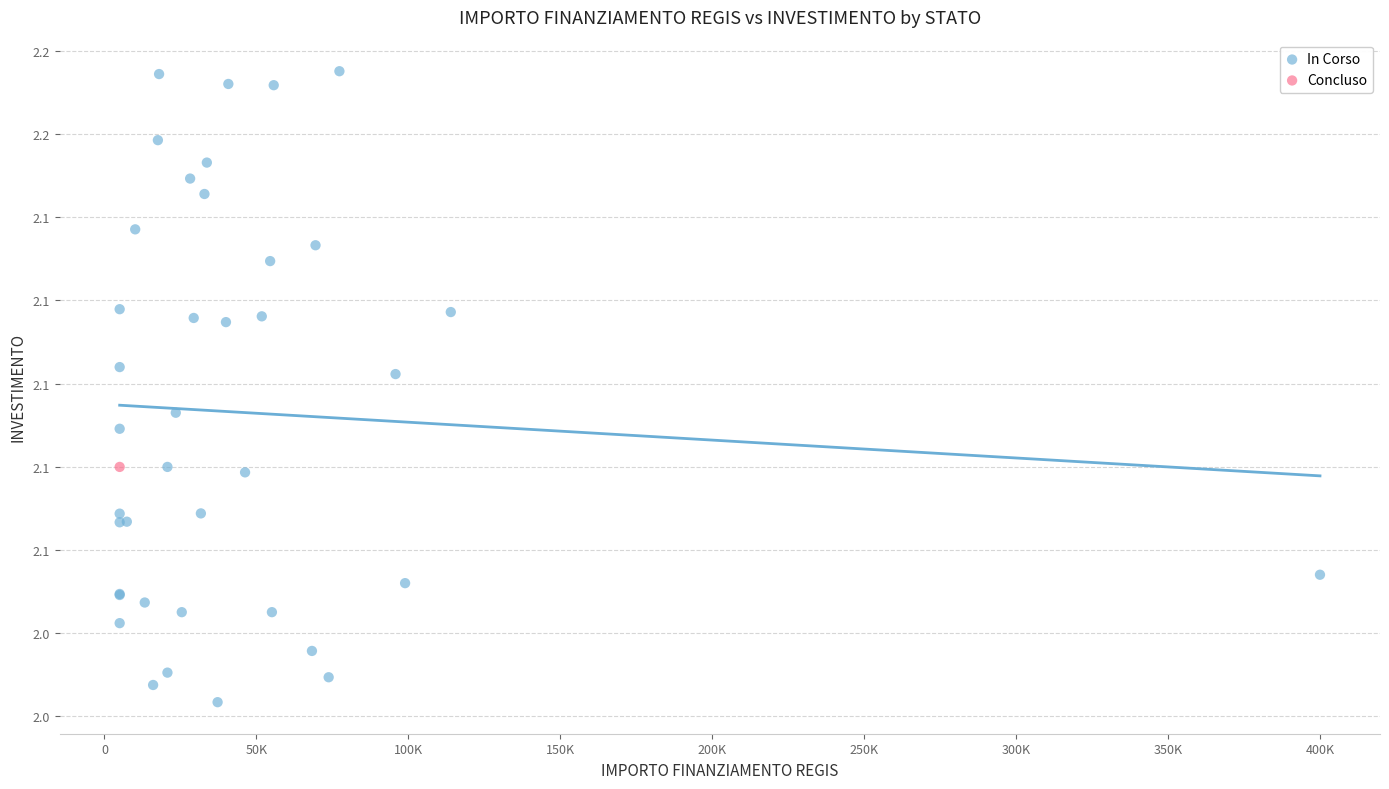

What are all the series names shown in the legend?

In Corso, Concluso